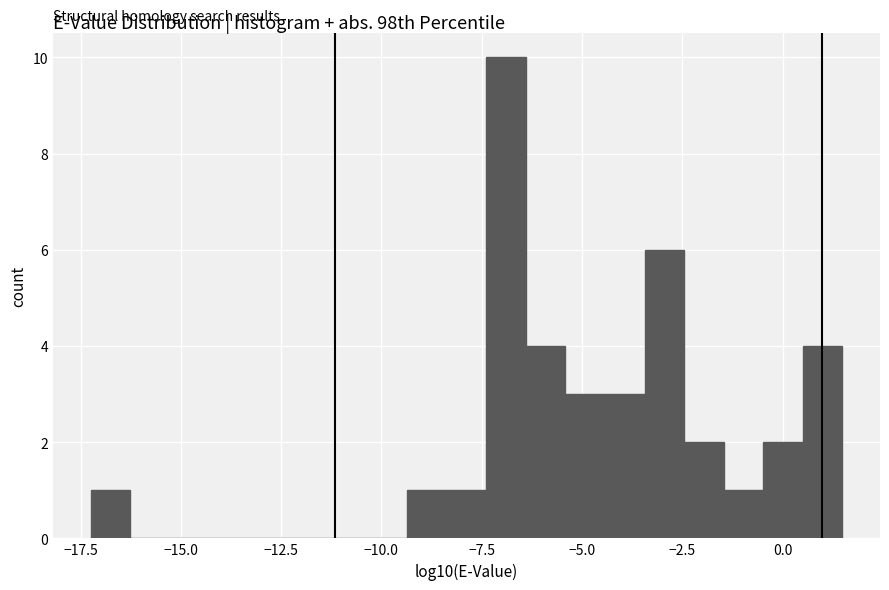

Around what value on the x-axis is the tallest bar? Give the approximate position of its centre, as read against the axis.

-7.0